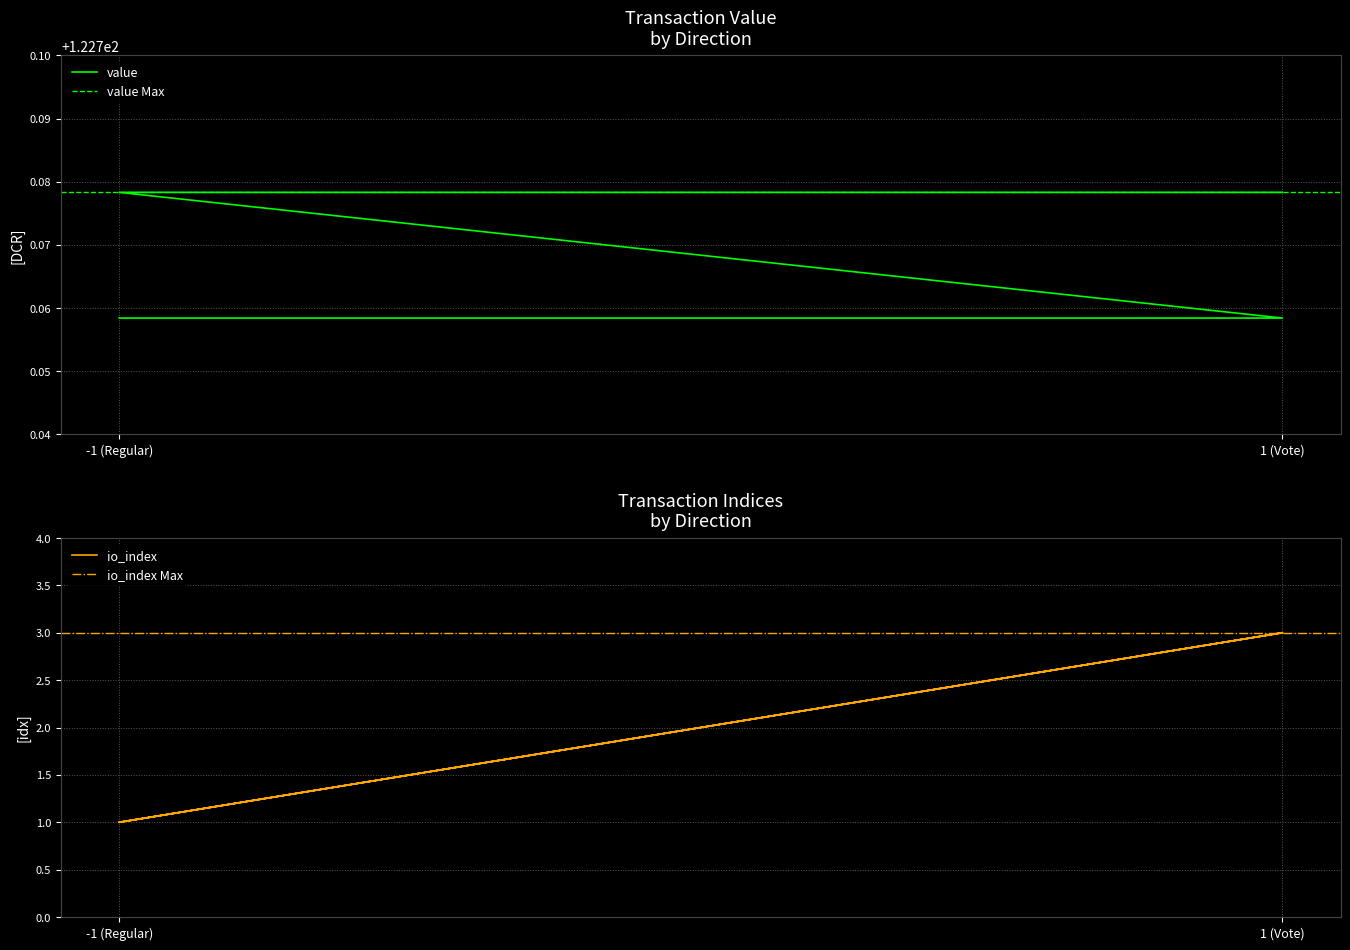

What is the difference between the second highest and second lowest values in the io_index series?

2.0